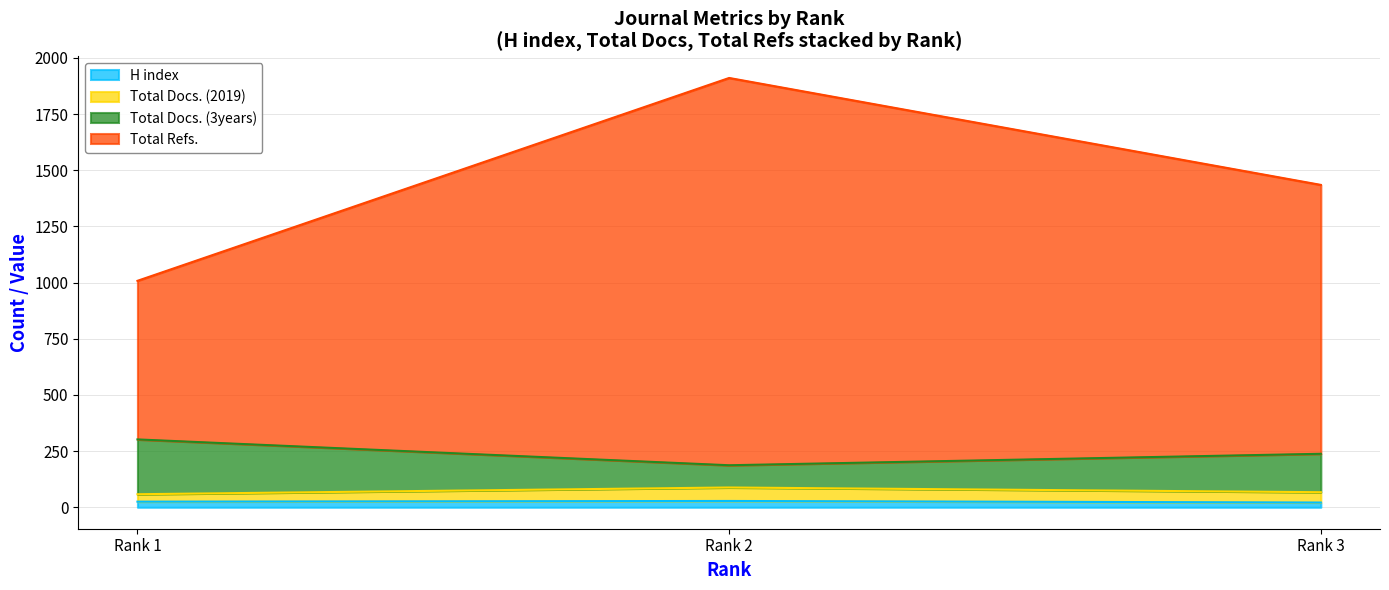

Does the chart display data point markers on the line(s)?

No